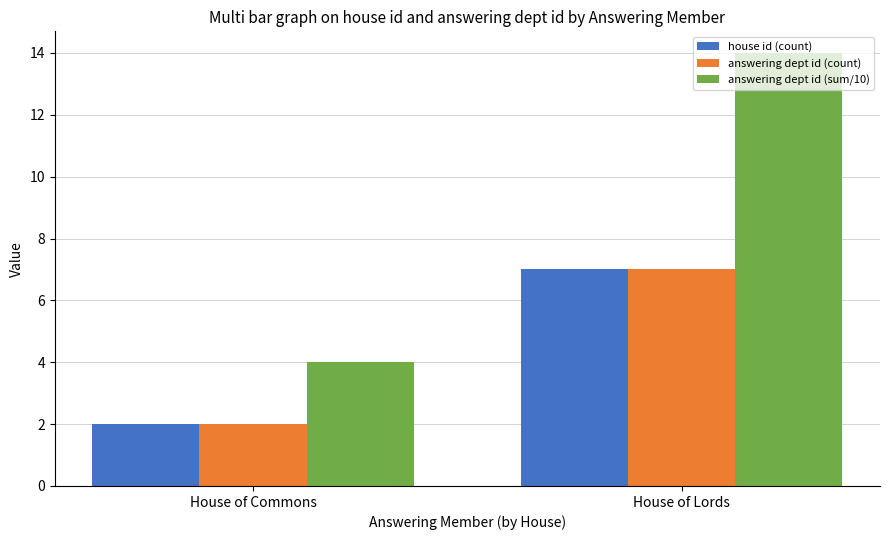

Which series changed the most between House of Commons and House of Lords?

answering dept id (sum/10)